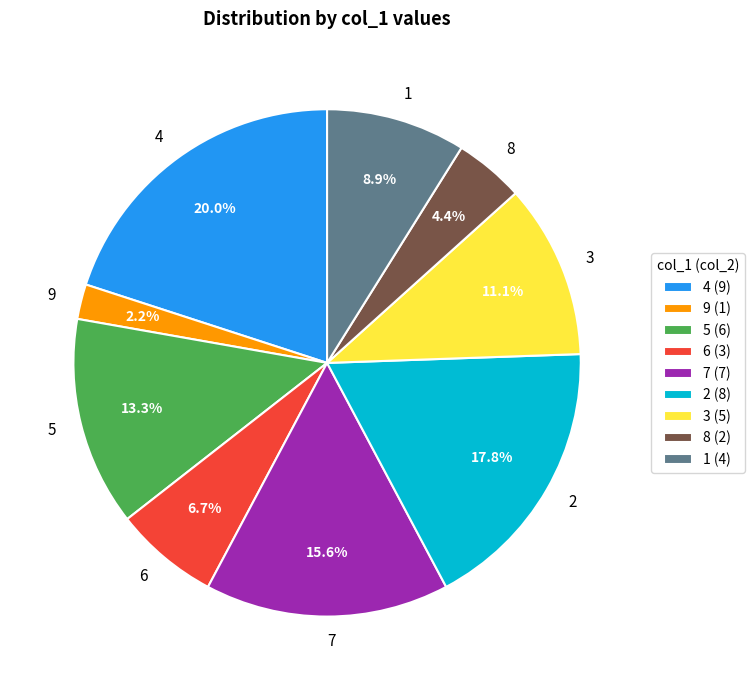

The 5 slice represents 1% of the pie. True or false?

False